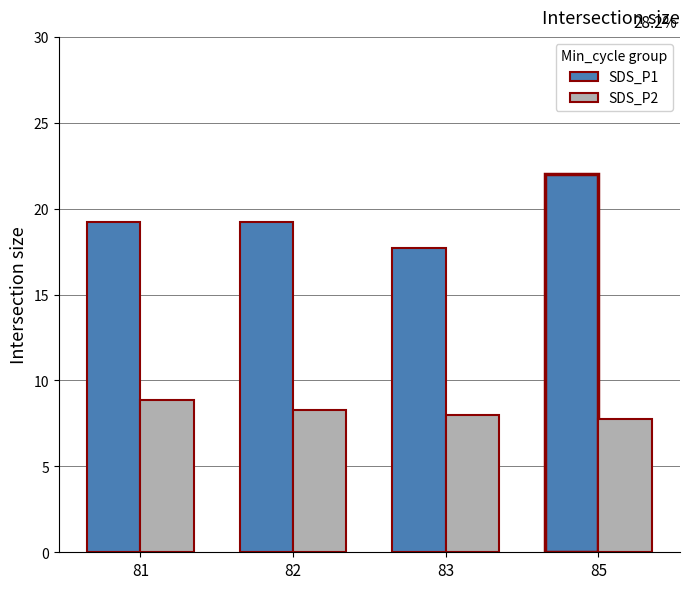

What is the difference between the highest and lowest values at 82?

10.9